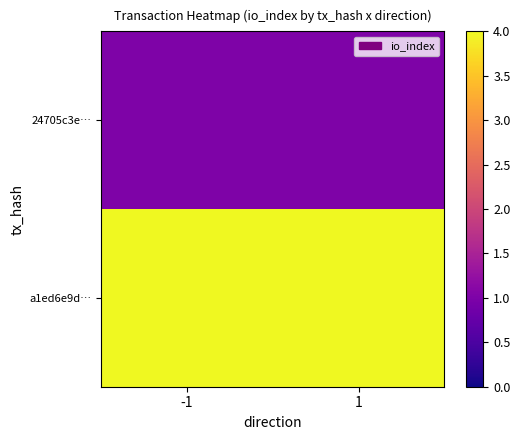

What is the total value across all series at 1?

5